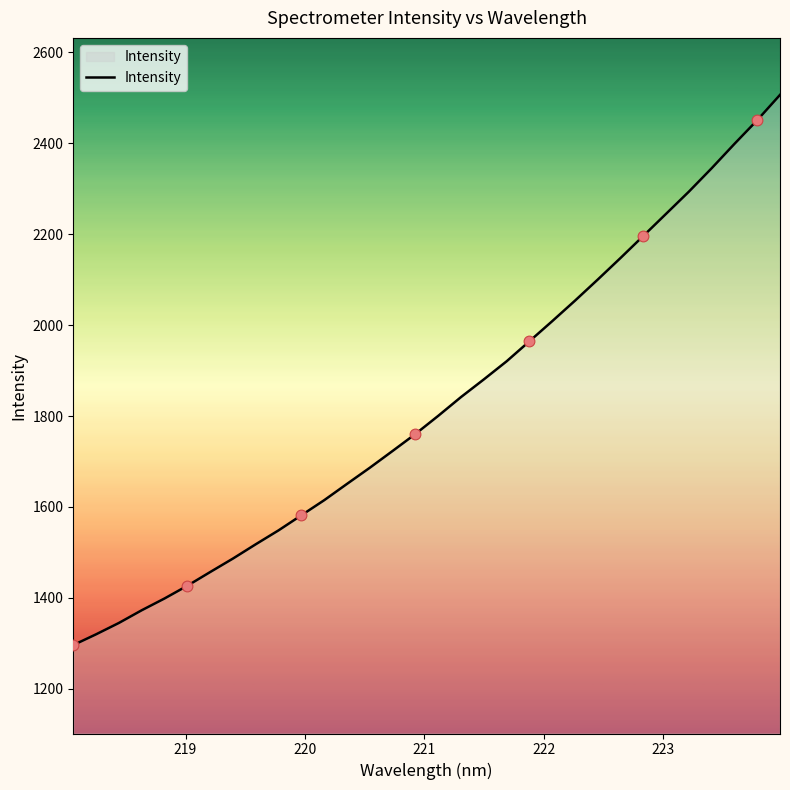

What is the minimum value shown in the chart?

1296.3